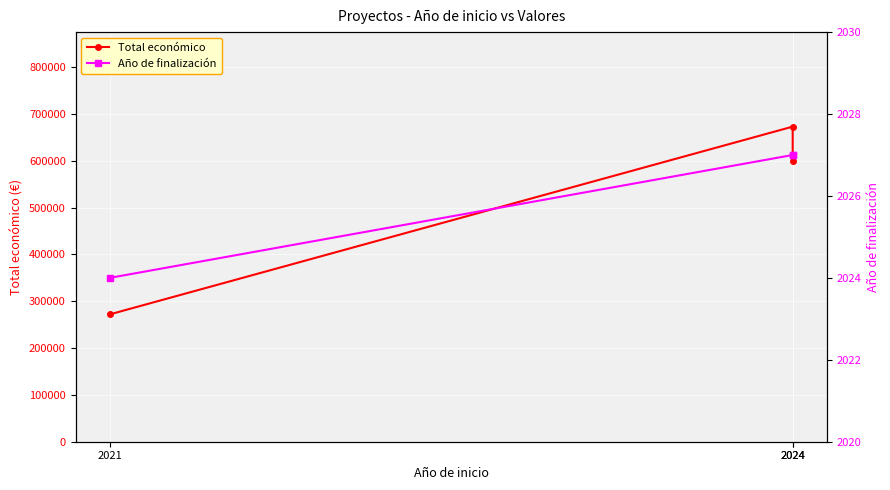

What is the difference between the Año de finalización values at 2021 and 2024?

3